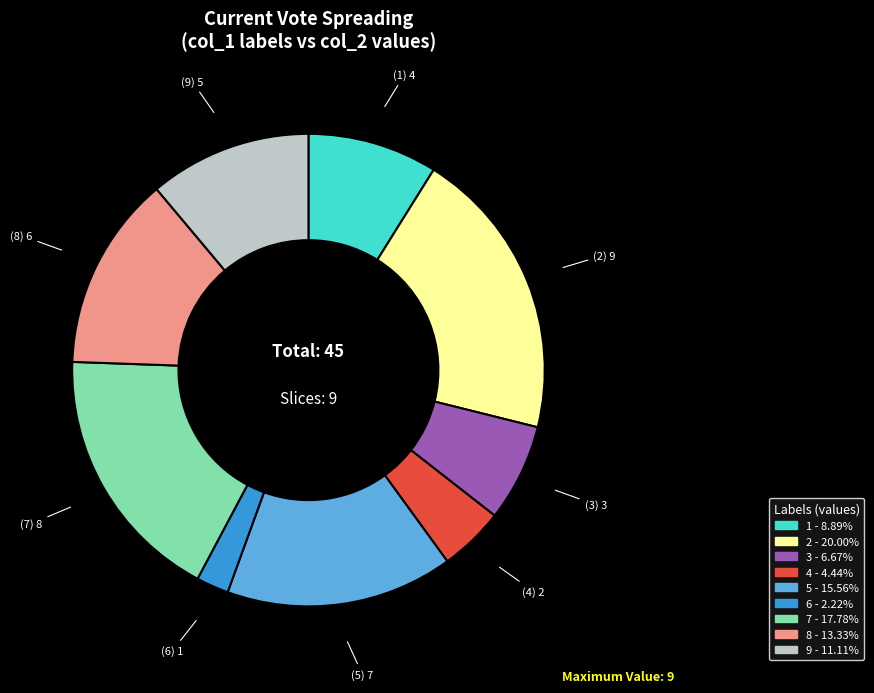

Does 6 account for over 50% of the chart?

No